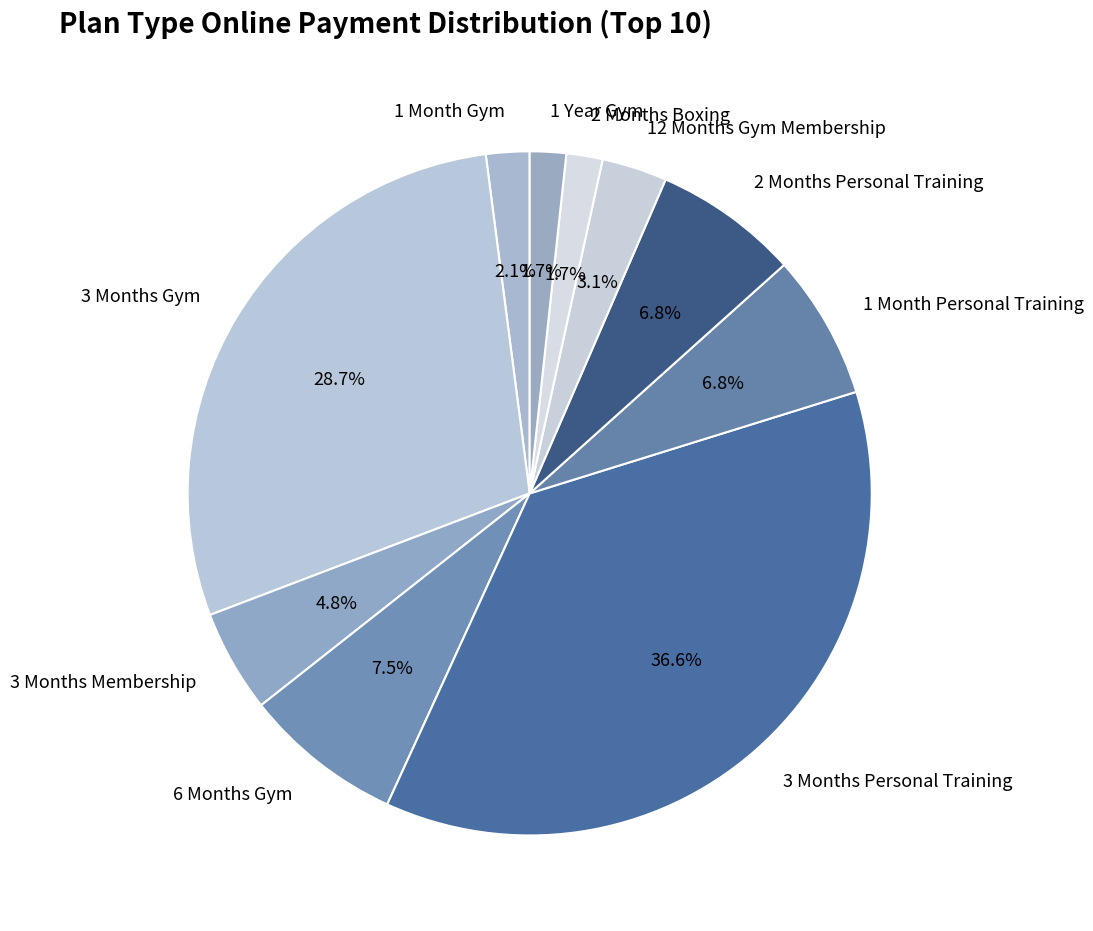

Which has a higher value, 2 Months Personal Training or 1 Year Gym?

2 Months Personal Training